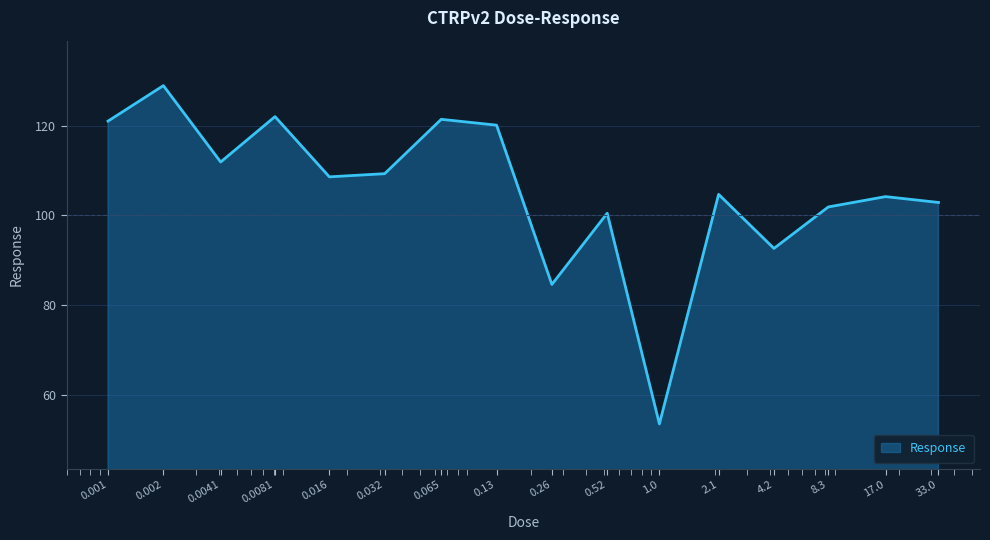

What is the greatest value displayed?

128.9